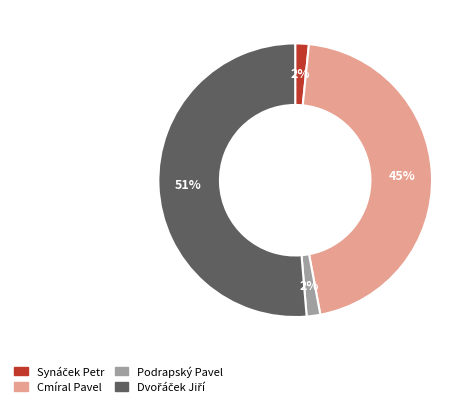

To the nearest percent, what percentage of the pie is Cmíral Pavel?

45%